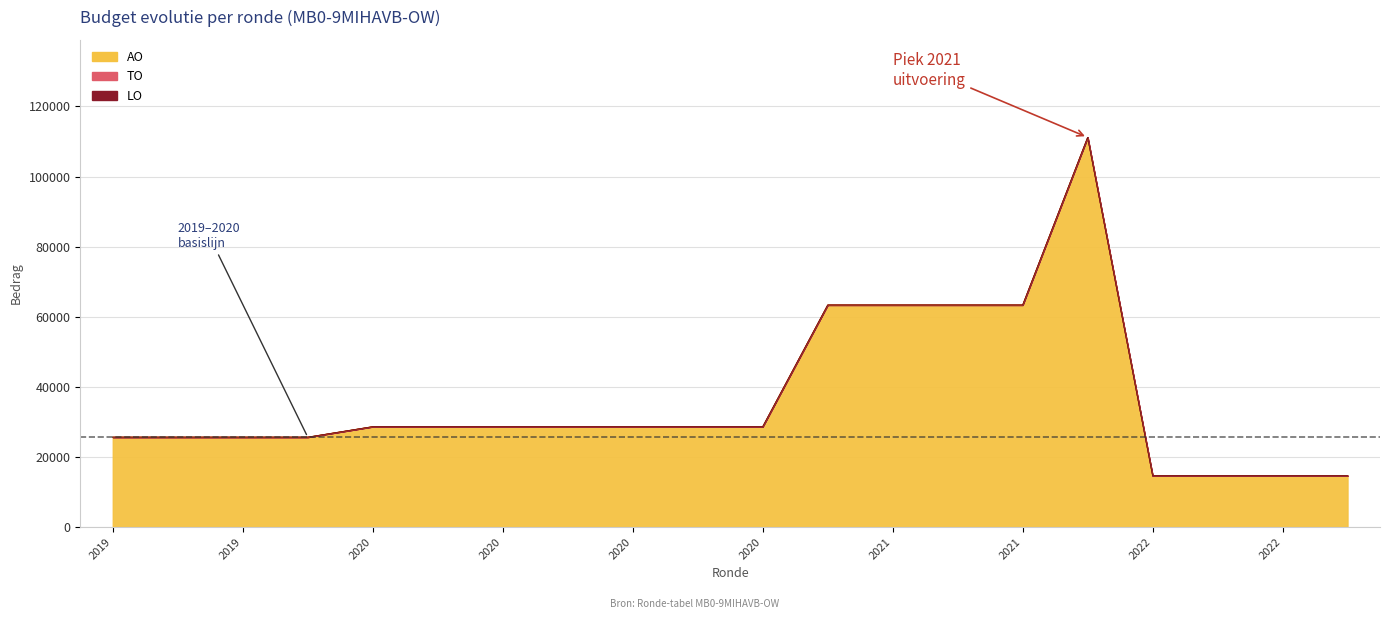

What is the total value across all series at 2019 1ste aanpassing - goedgekeurd?

25669